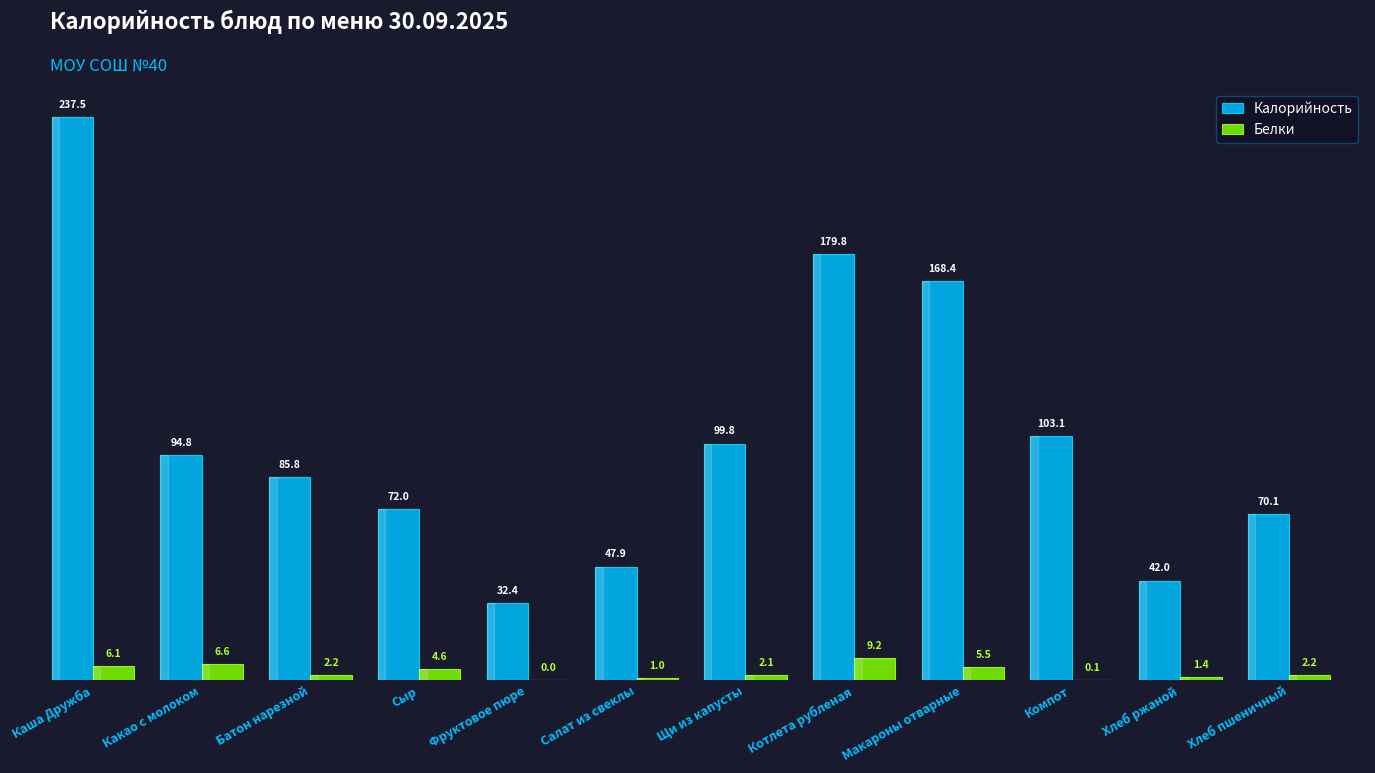

What value does the Калорийность series have at Какао с молоком?

94.8